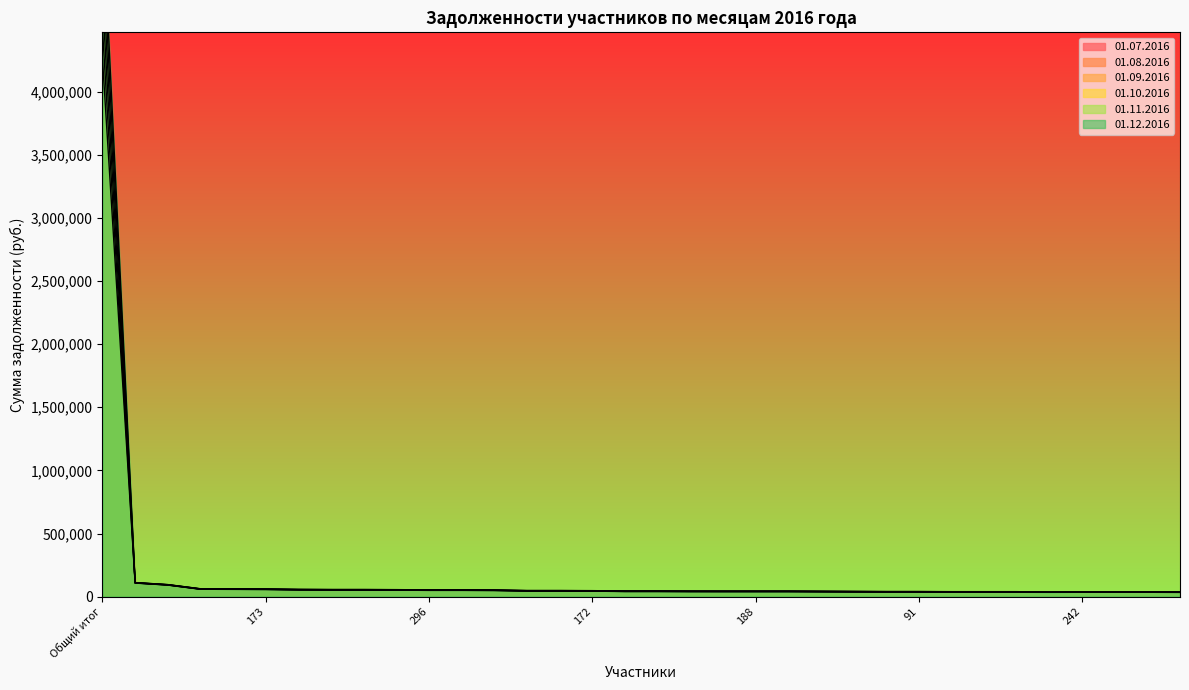

What position from the left is 99?

32